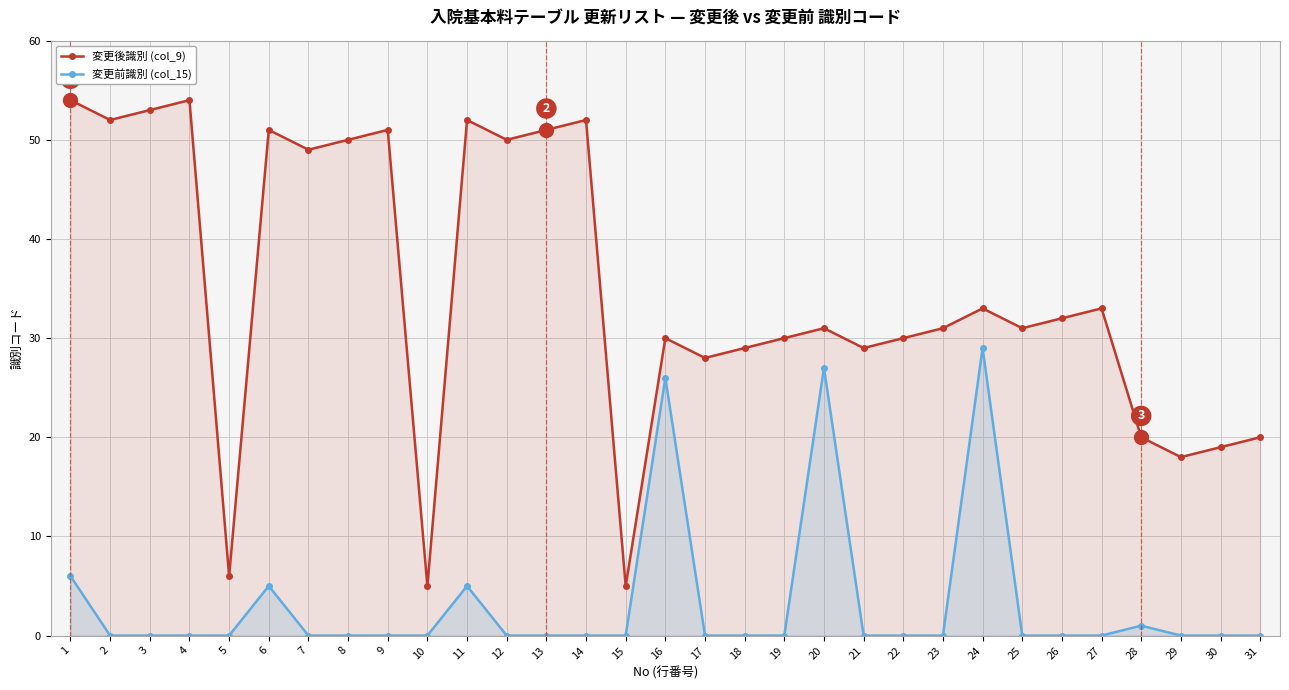

What is the lowest value of the 変更後識別 (col_9) series?

5